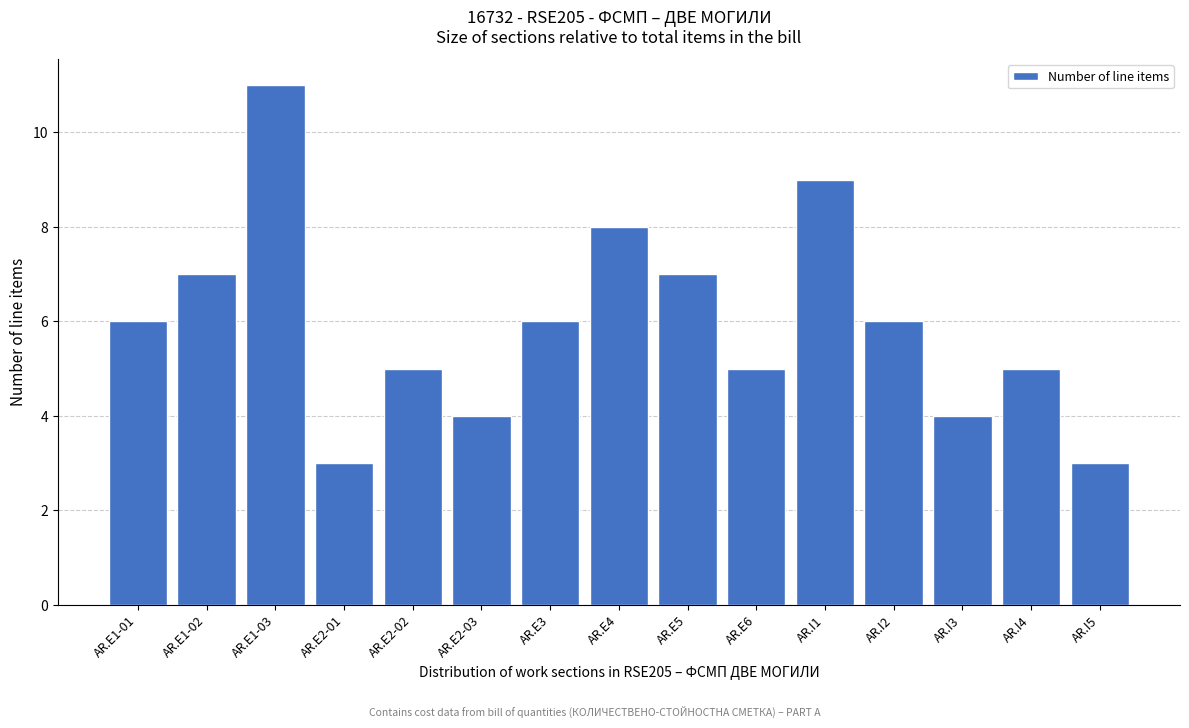

Reading right to left, what are all the values shown in this chart?

3	5	4	6	9	5	7	8	6	4	5	3	11	7	6